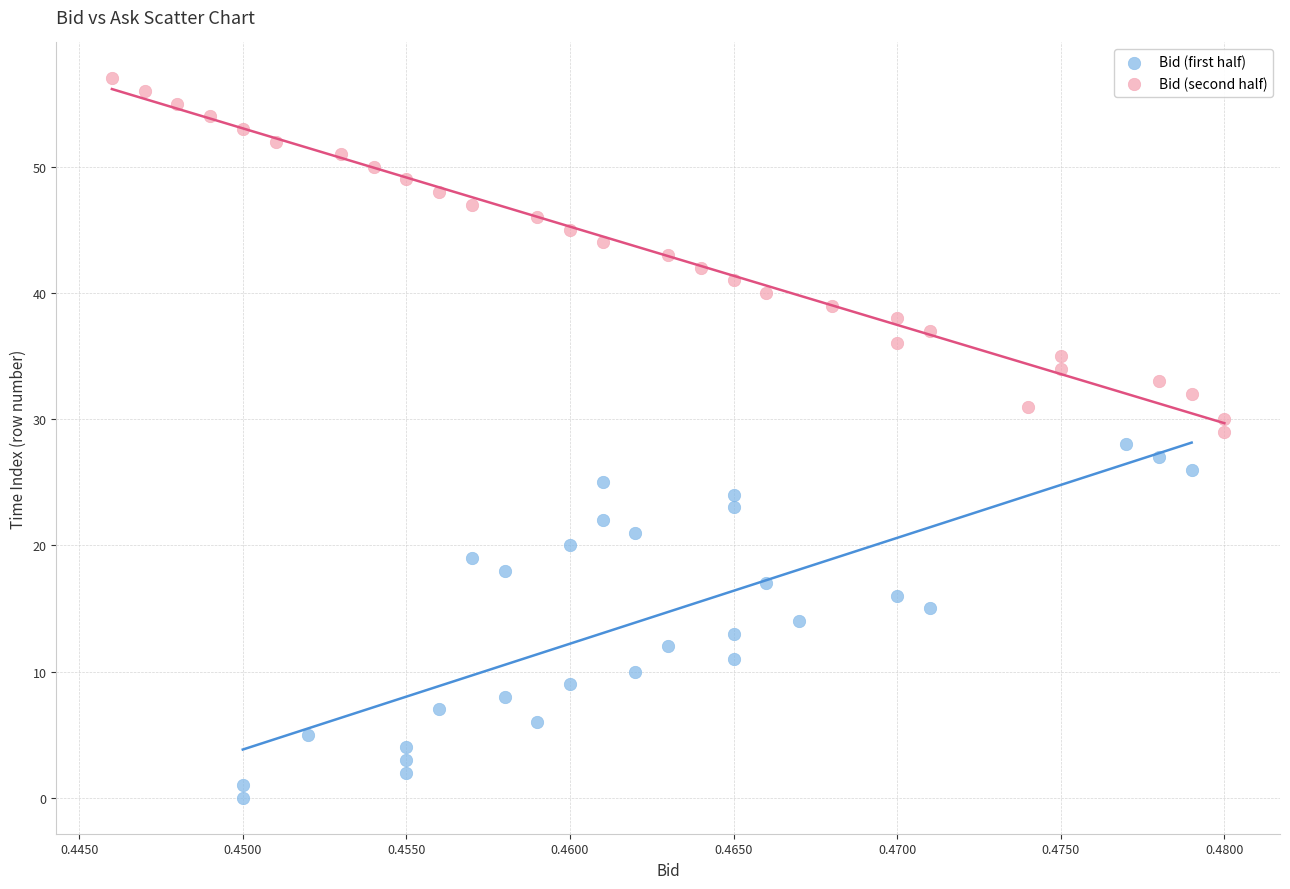

Which series reaches the minimum Y coordinate?

Bid (first half)